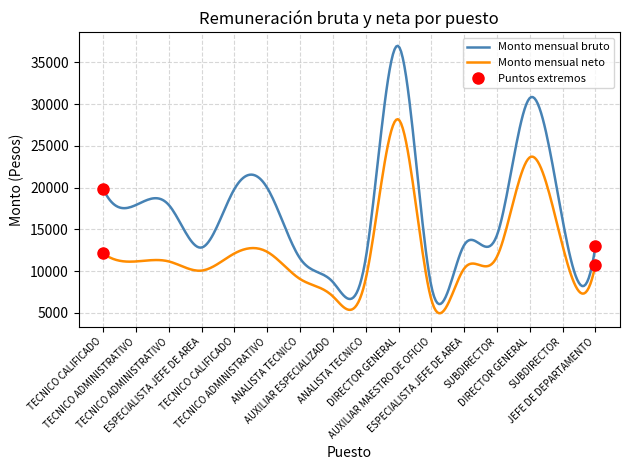

True or false: Monto mensual bruto and Monto mensual neto cross at least once.

False